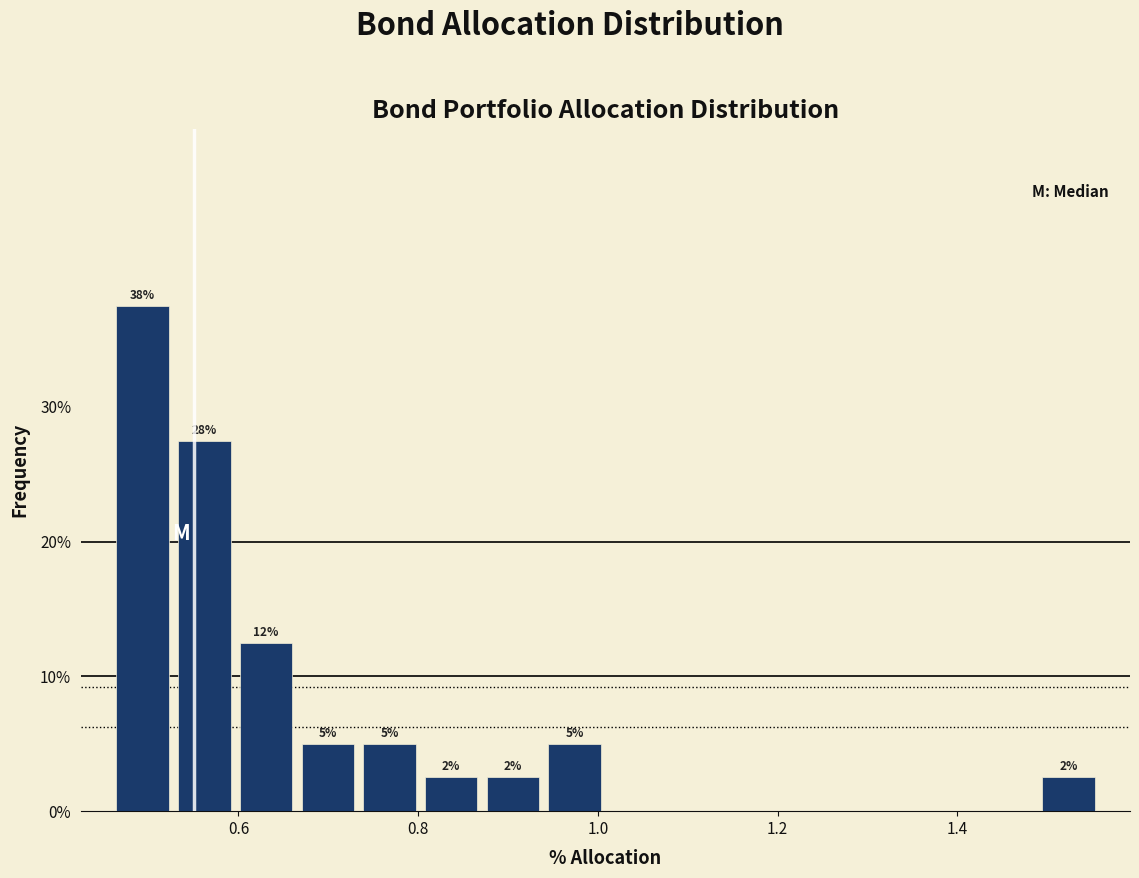

Read against the x-axis, roughly where is the centre of the tallest bar?

0.50